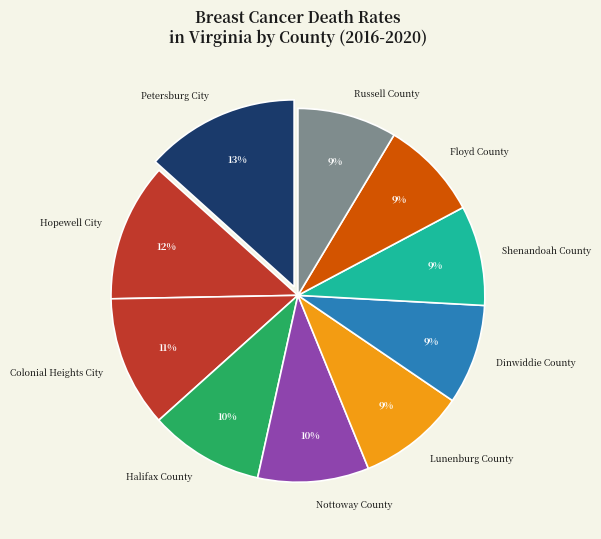

Is the sum of Floyd County and Dinwiddie County greater than half?

No